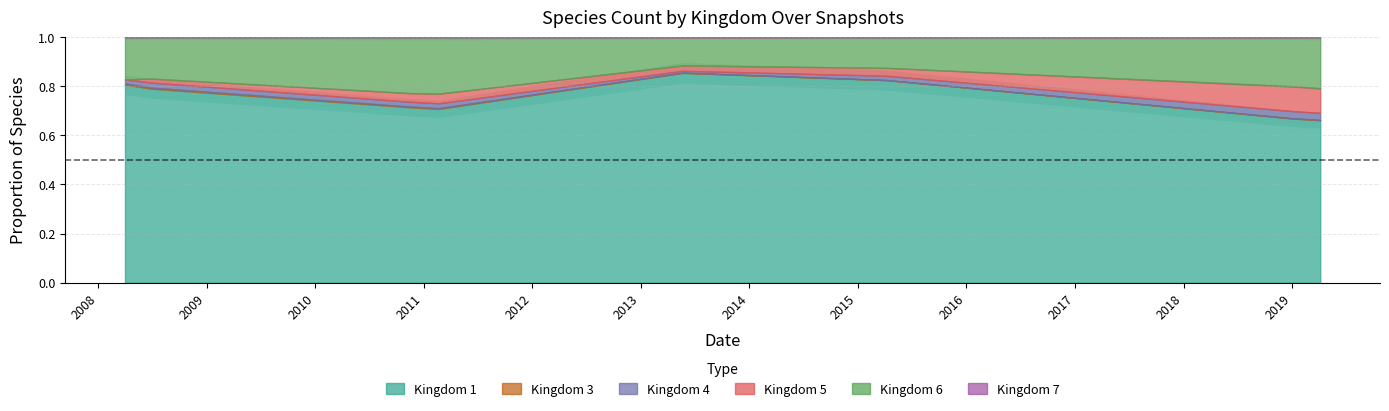

True or false: kingdom_6 and kingdom_1 intersect in this chart.

False